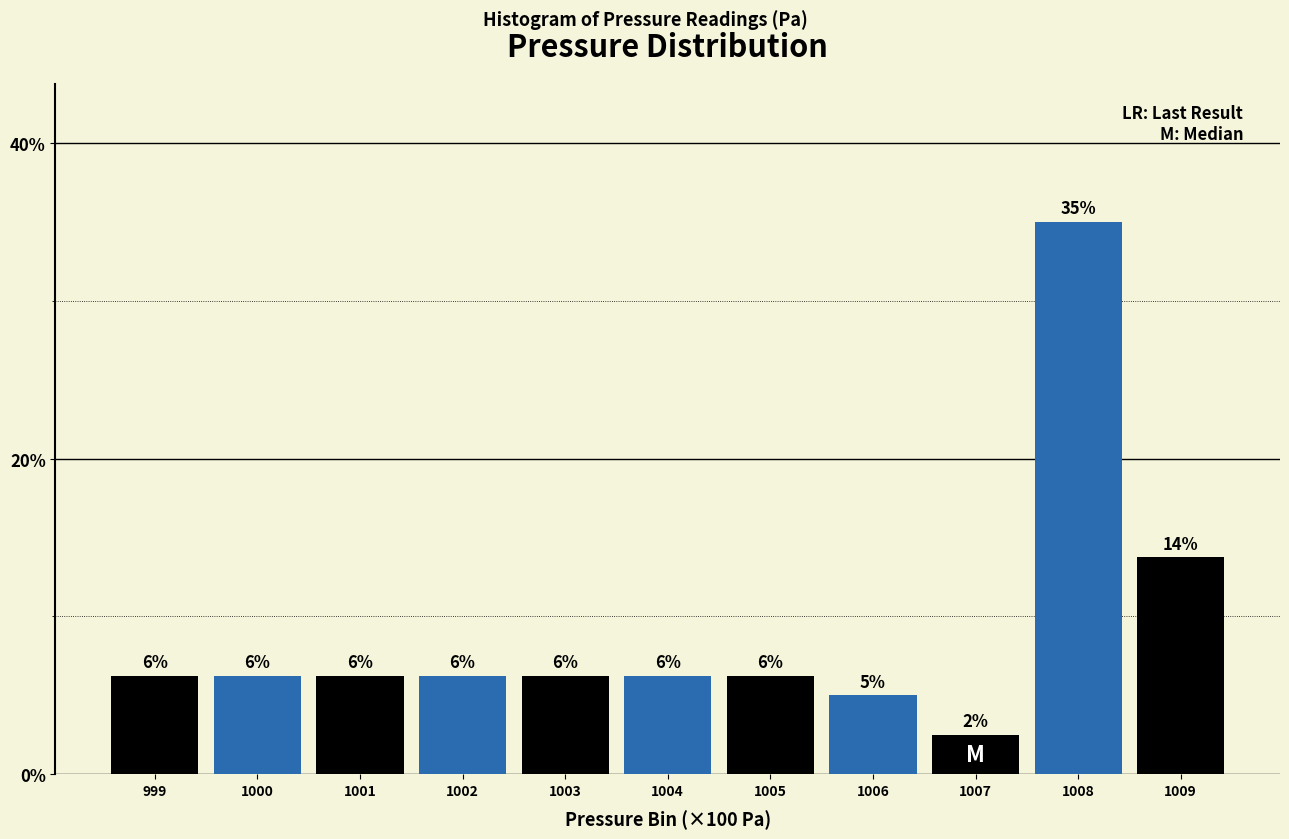

How many bars are there in total?

11